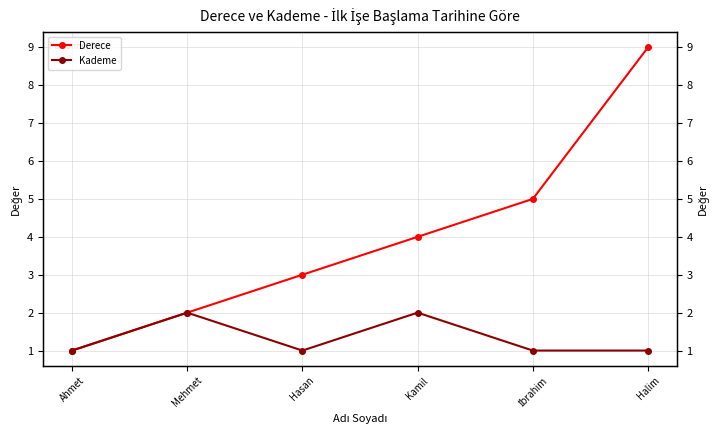

Rank the series by their maximum value, from lowest to highest.

Kademe, Derece